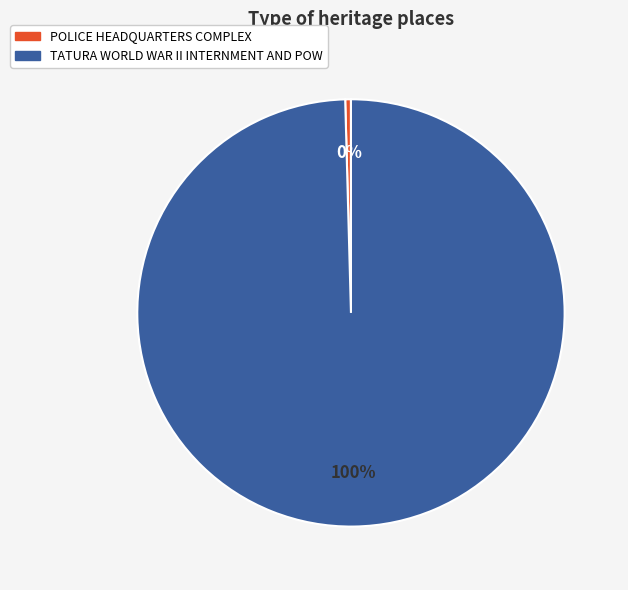

Is the sum of POLICE HEADQUARTERS COMPLEX and TATURA WORLD WAR II INTERNMENT AND POW greater than half?

Yes